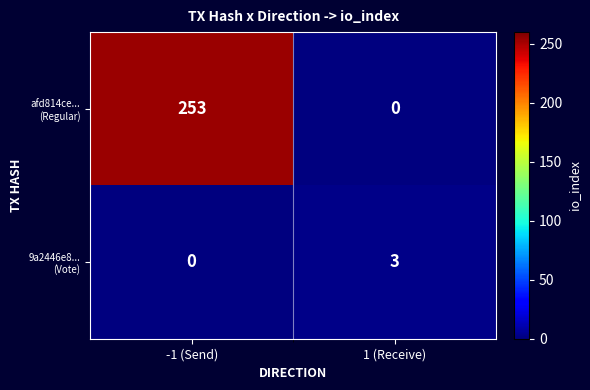

What is the difference between the highest and lowest values at 1 (Receive)?

3